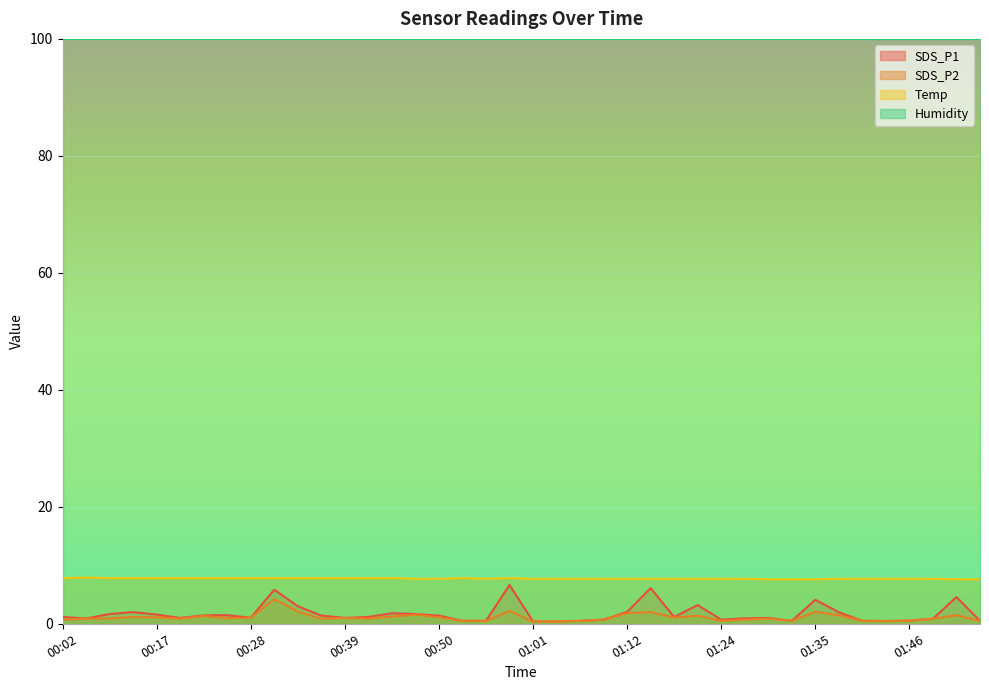

Which series has the largest total across all categories?

Humidity